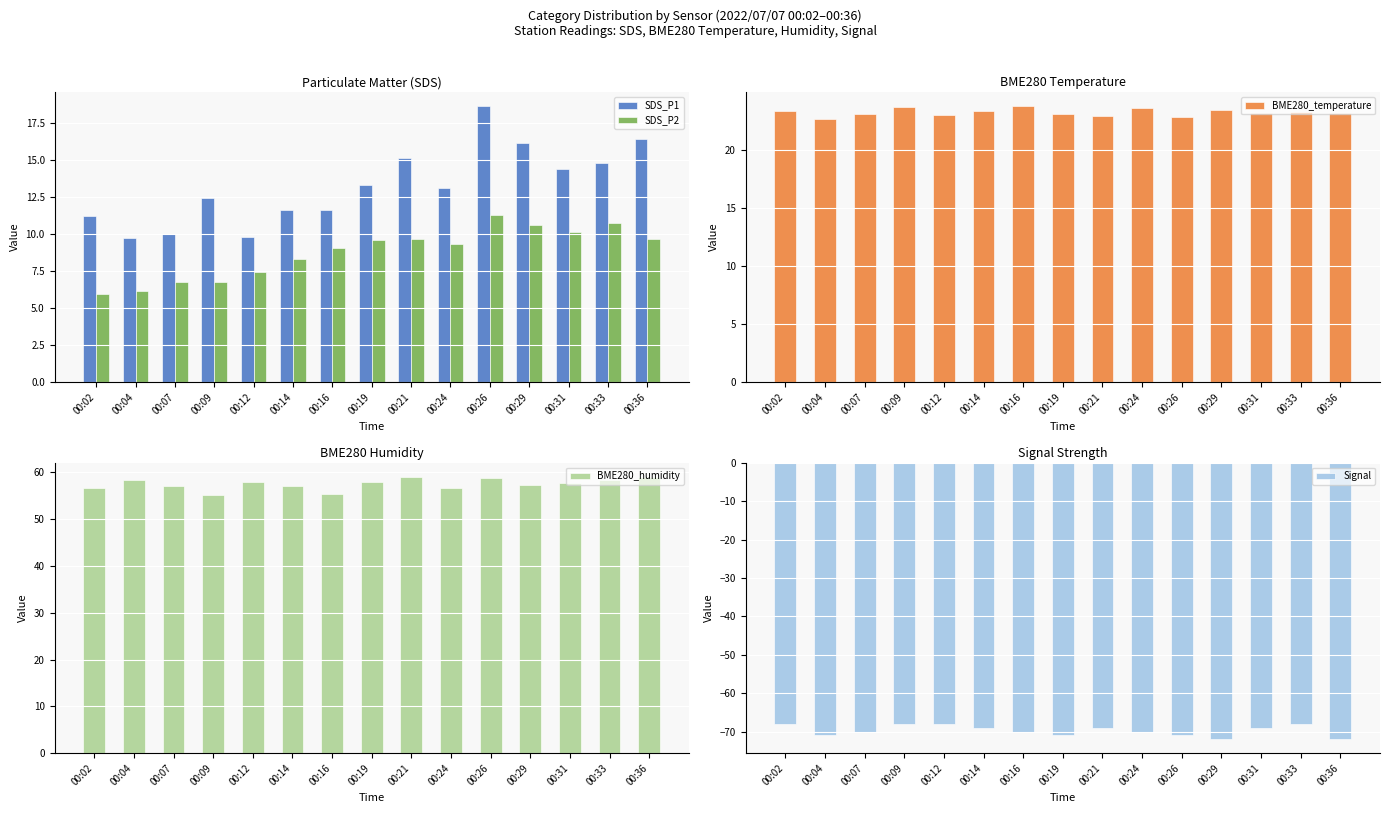

How many data points in BME280_humidity are above 57?

11